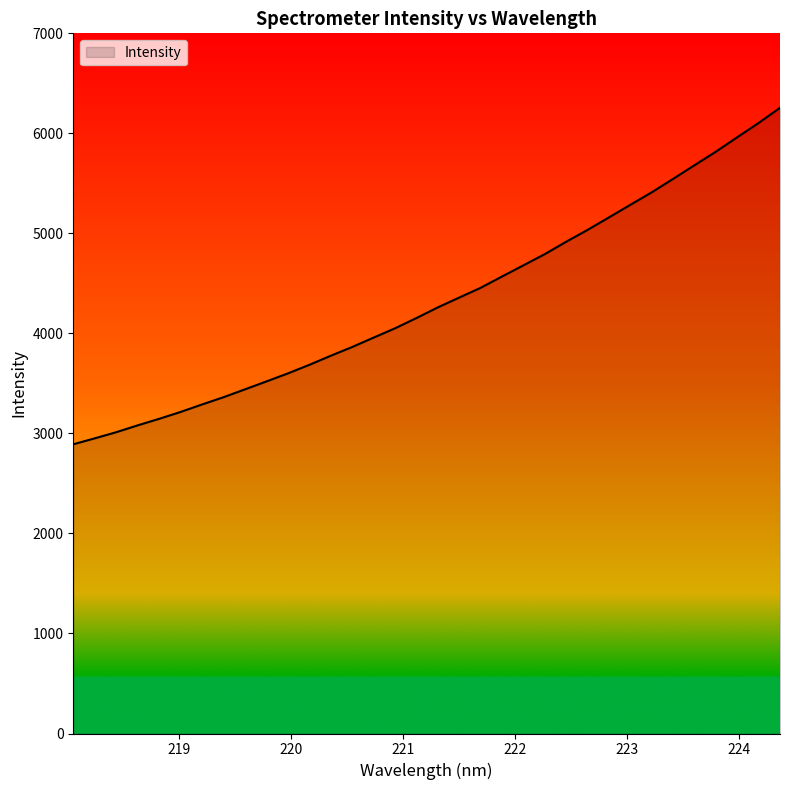

How many values are below 4258?

17